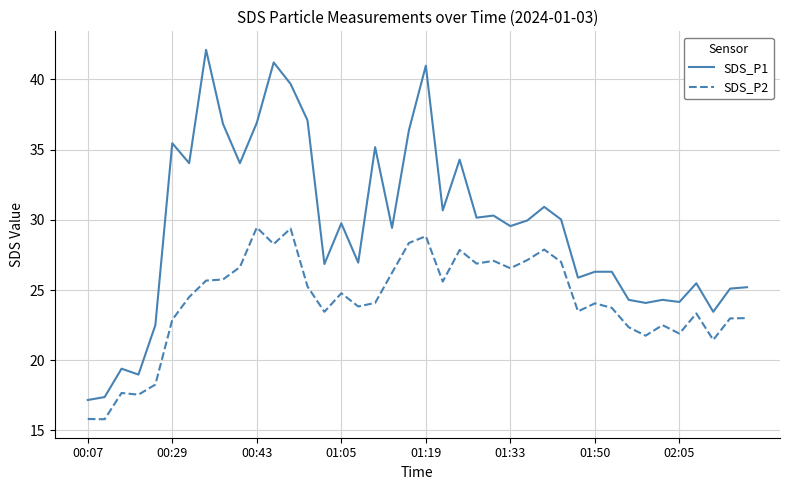

True or false: SDS_P1 and SDS_P2 intersect in this chart.

False